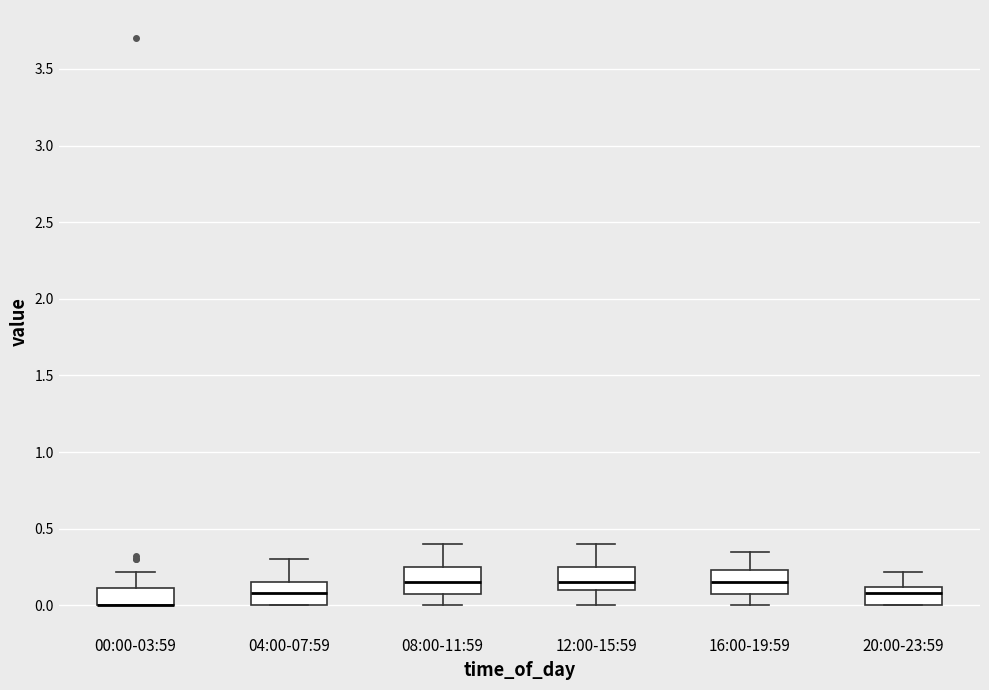

Reading left to right, read every box against the y-axis: the position of its median line, the range the box covers, and the ends of its whiskers. The values are not printed on the chart, so give them approximately, as read against the axis.

00:00-03:59: median 0.00 (drawn on the box's lower edge), box 0.00 to 0.10, whiskers 0.00 to 0.20
04:00-07:59: median 0.10, box 0.00 to 0.15, whiskers 0.00 to 0.30
08:00-11:59: median 0.15, box 0.10 to 0.25, whiskers 0.00 to 0.40
12:00-15:59: median 0.15, box 0.10 to 0.25, whiskers 0.00 to 0.40
16:00-19:59: median 0.15, box 0.10 to 0.25, whiskers 0.00 to 0.35
20:00-23:59: median 0.10 (just below the box's upper edge), box 0.00 to 0.10, whiskers 0.00 to 0.20